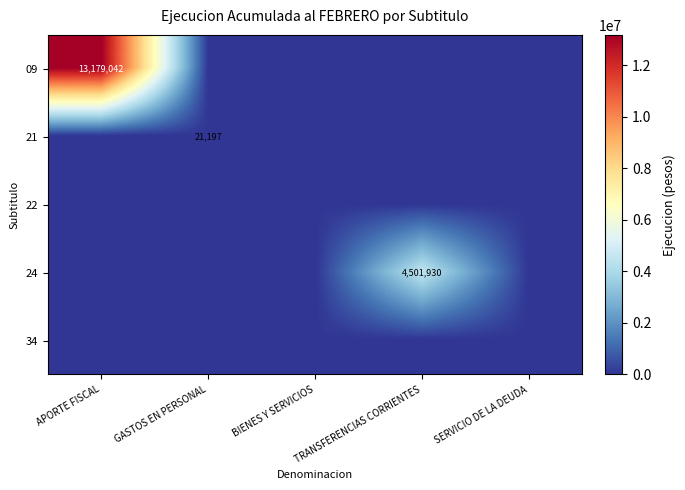

The value of 21 at GASTOS EN PERSONAL is 21197. True or false?

True